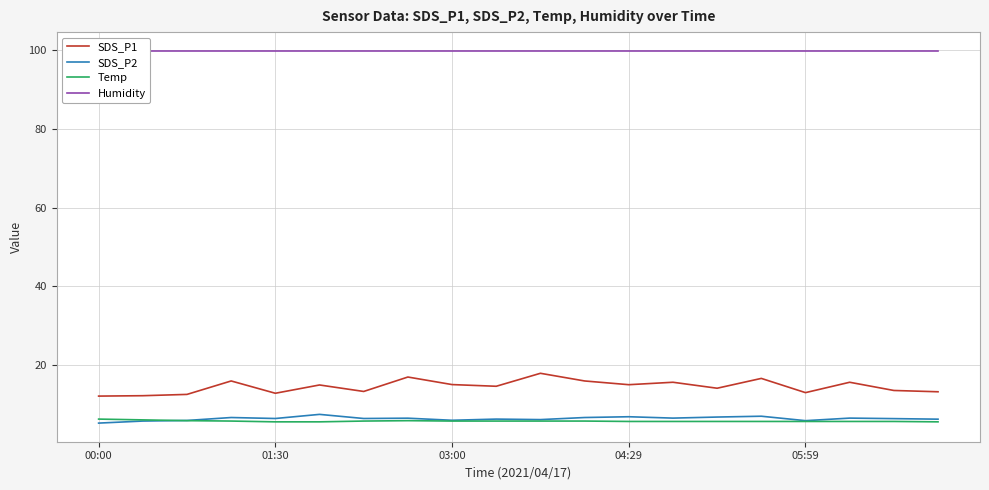

What is the highest value of the Humidity series?

99.9